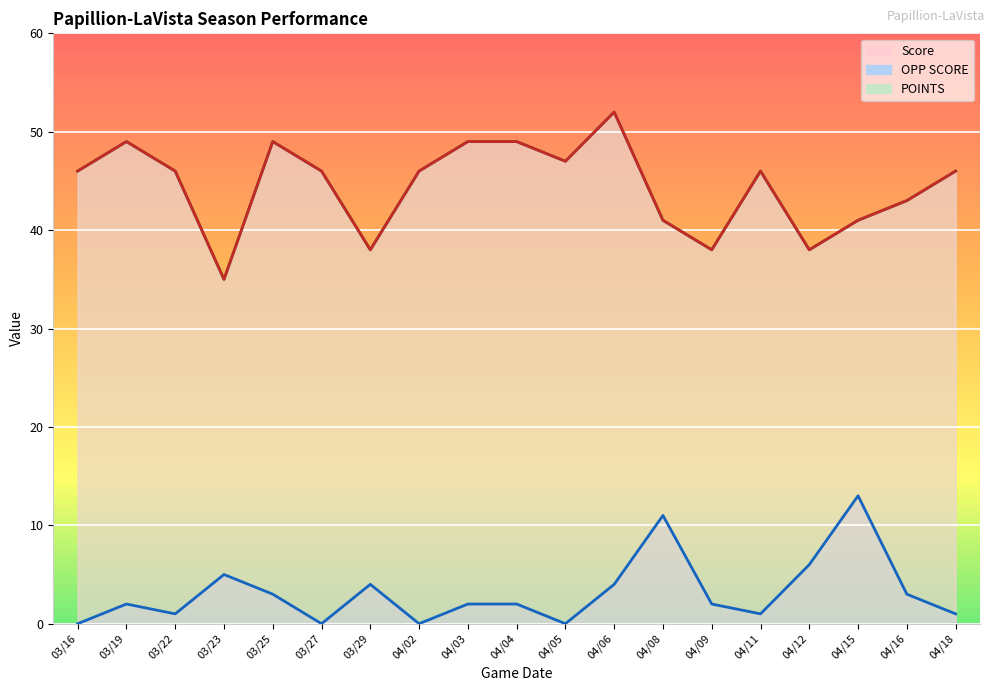

Which series has the largest total across all categories?

Score